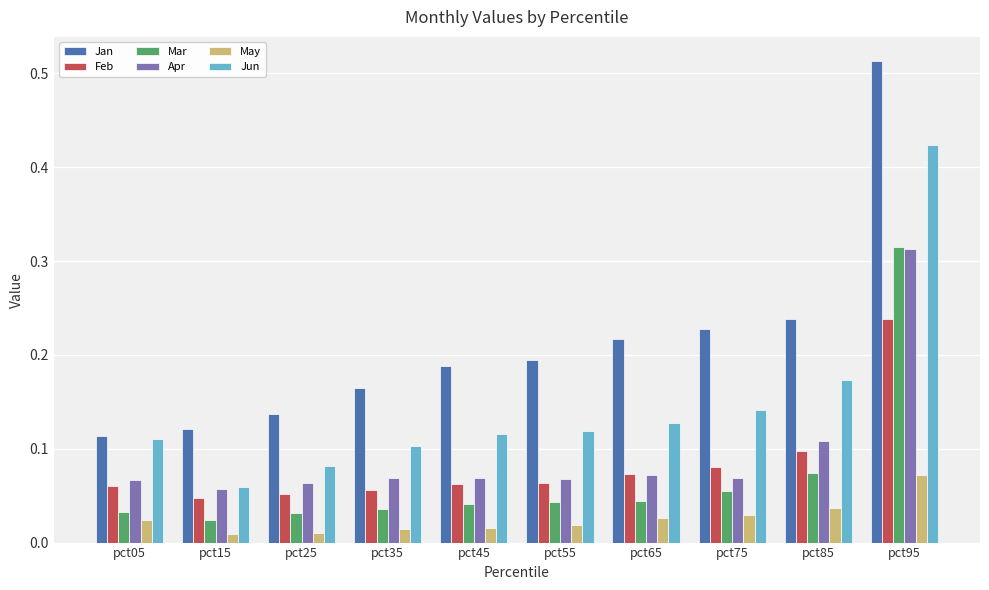

At how many categories does at least one series exceed 0?

10